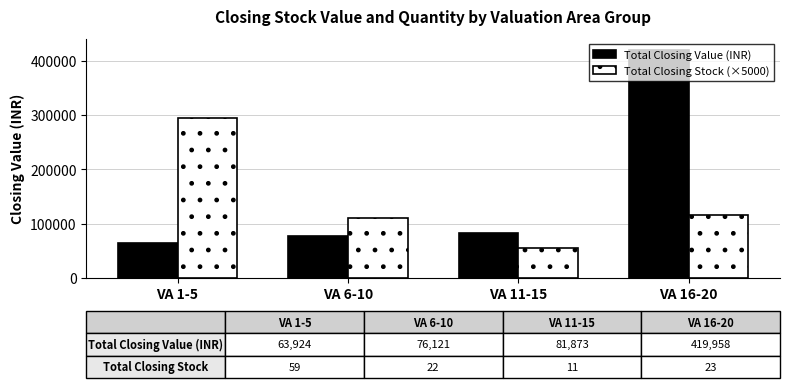

At VA 1-5, list the series in order from largest to smallest.

Total Closing Stock (×5000), Total Closing Value (INR)